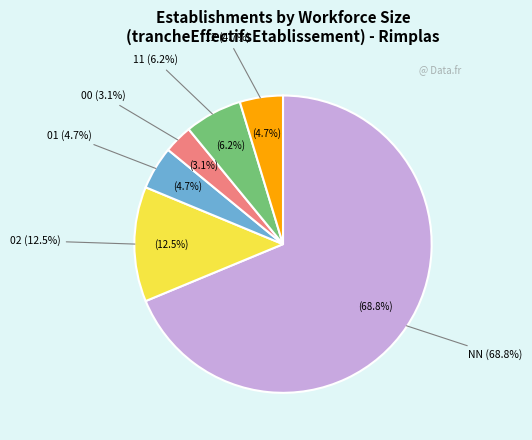

Do 00 and 12 together represent more than half of the pie?

No